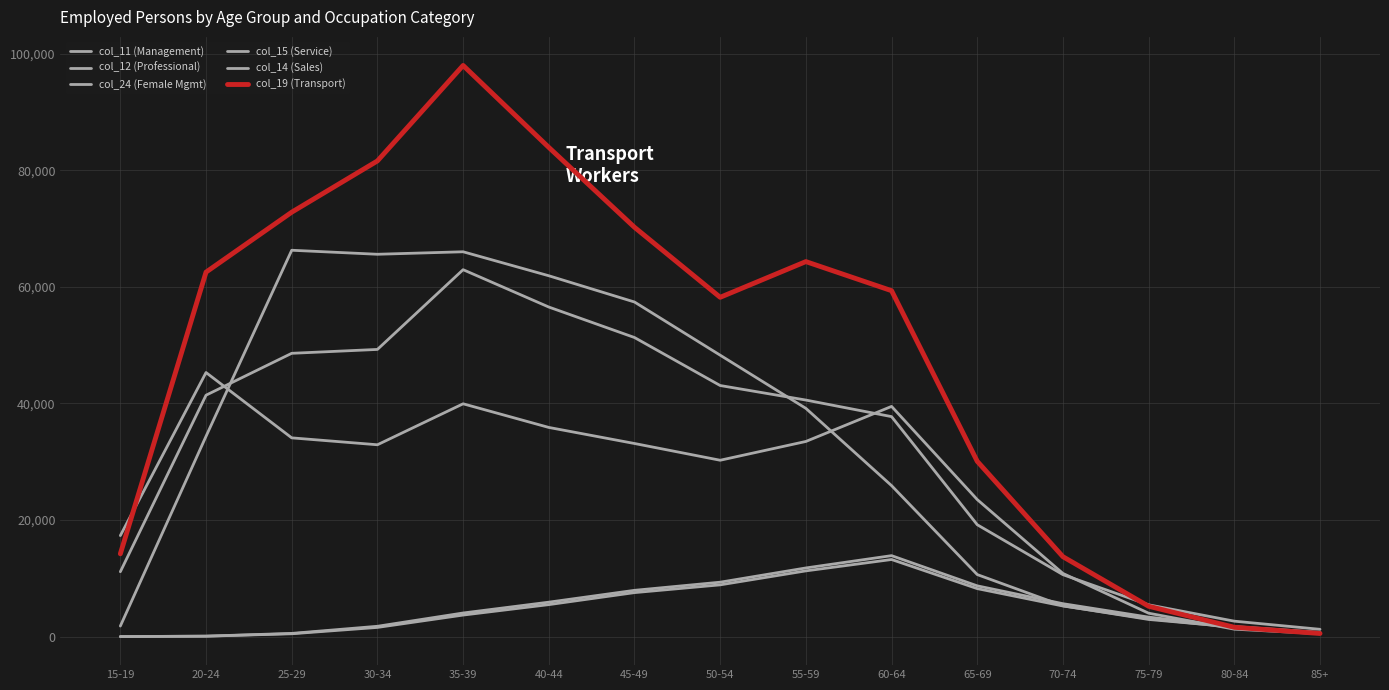

Is the value of col_11 (Management) at 30-34 greater than the value of col_19 (Transport) at 70-74?

No